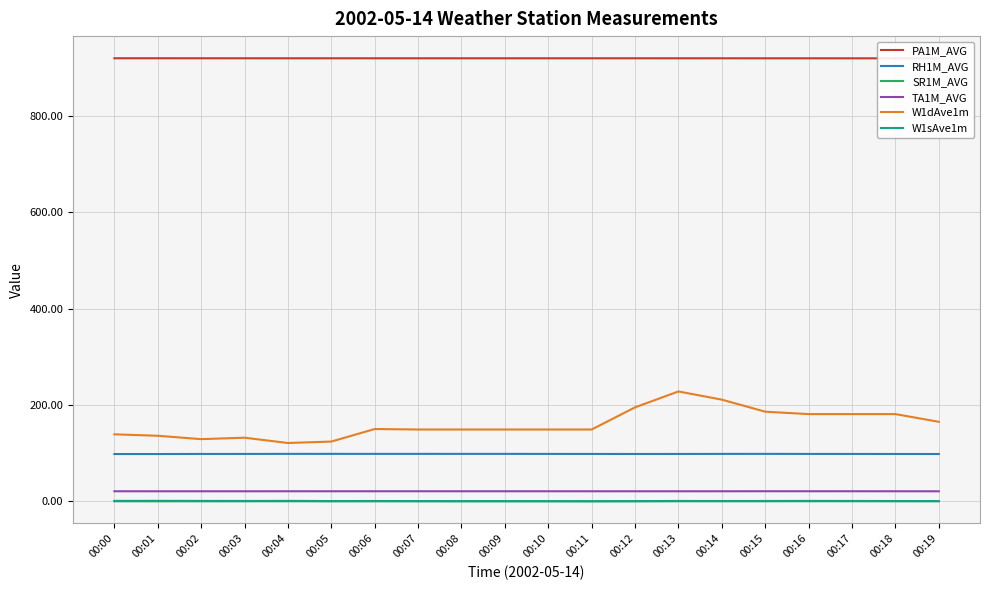

How many lines are shown in the chart?

6